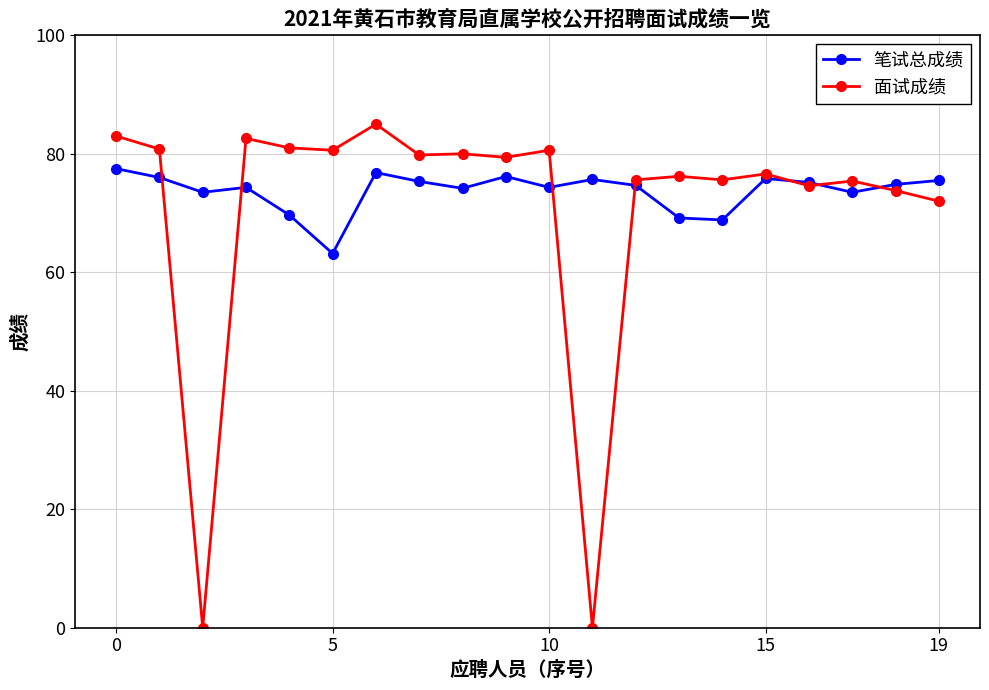

At how many categories does at least one series exceed 66?

20